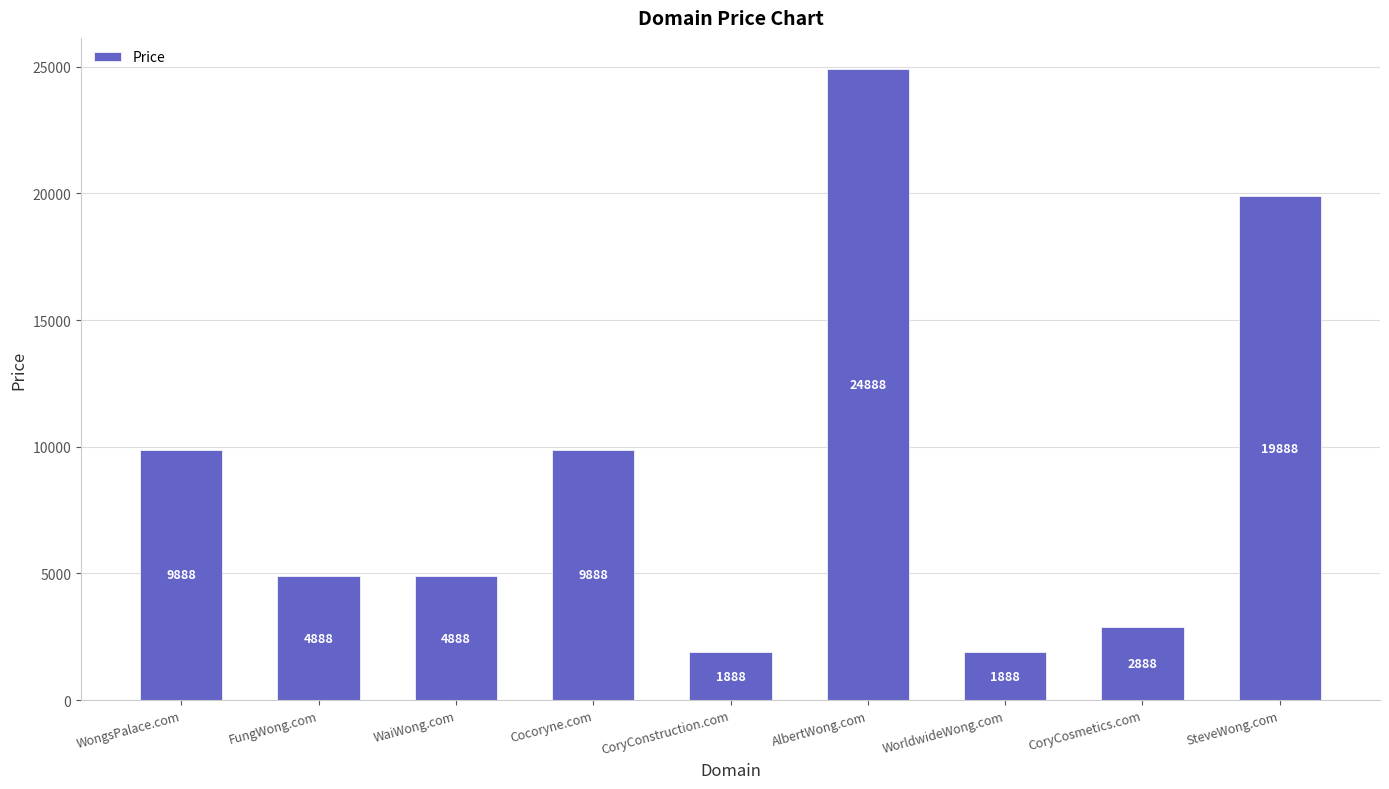

What is the change in value from WongsPalace.com to CoryCosmetics.com?

-7000